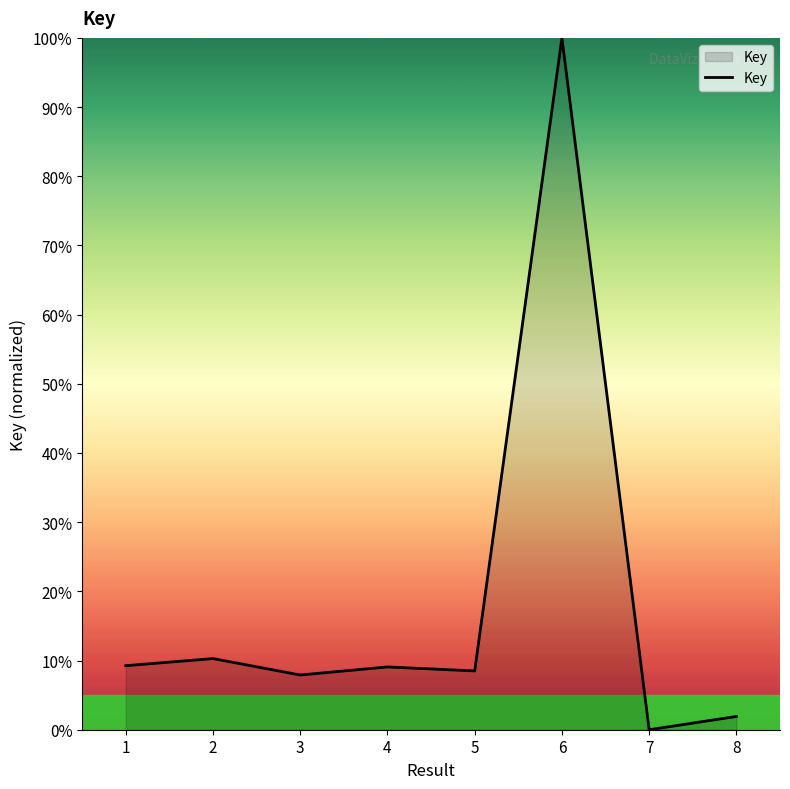

What is the change in value from 2 to 5?

-1.8